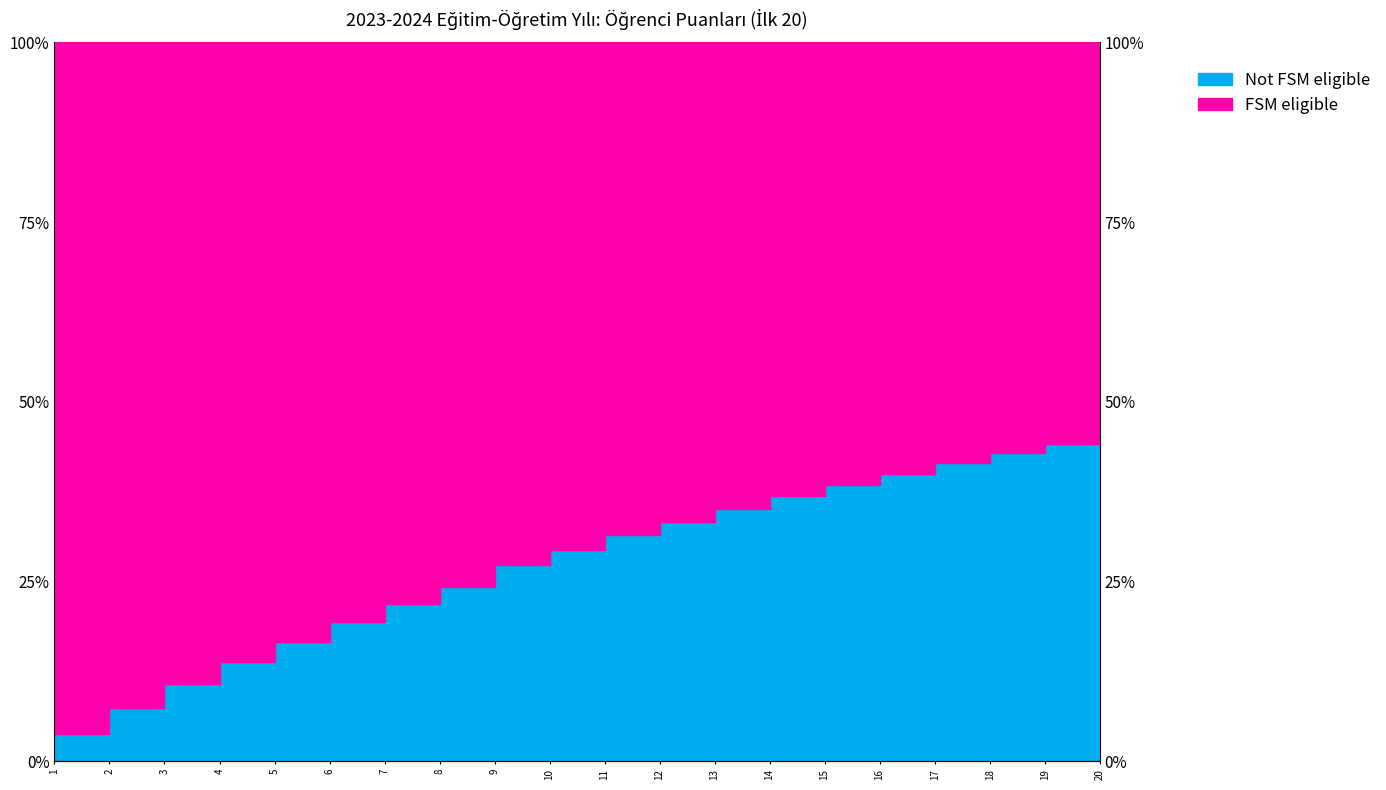

List the labels in order of value, smallest first.

1, 2, 3, 4, 5, 6, 7, 8, 9, 10, 11, 12, 13, 14, 15, 16, 17, 18, 19, 20